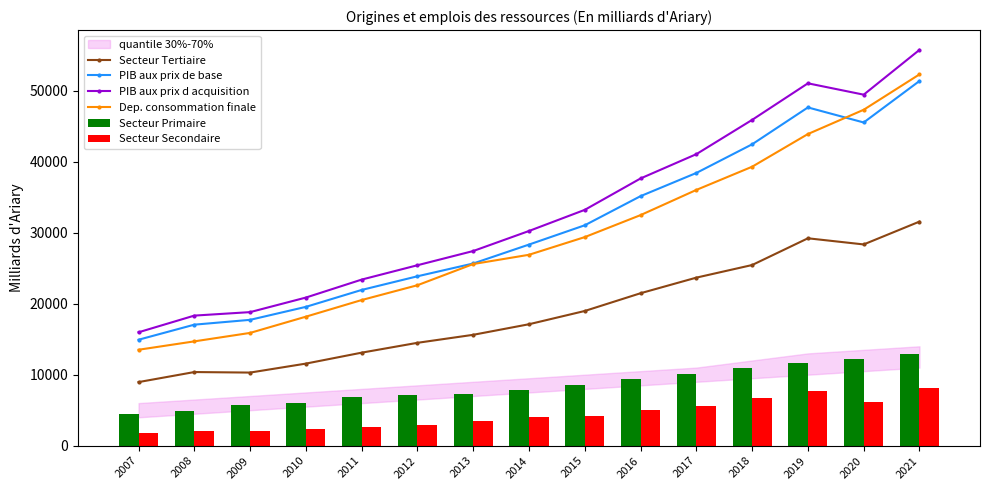

Is the value of Dep. consommation finale at 2021 greater than the value of PIB aux prix de base at 2013?

Yes